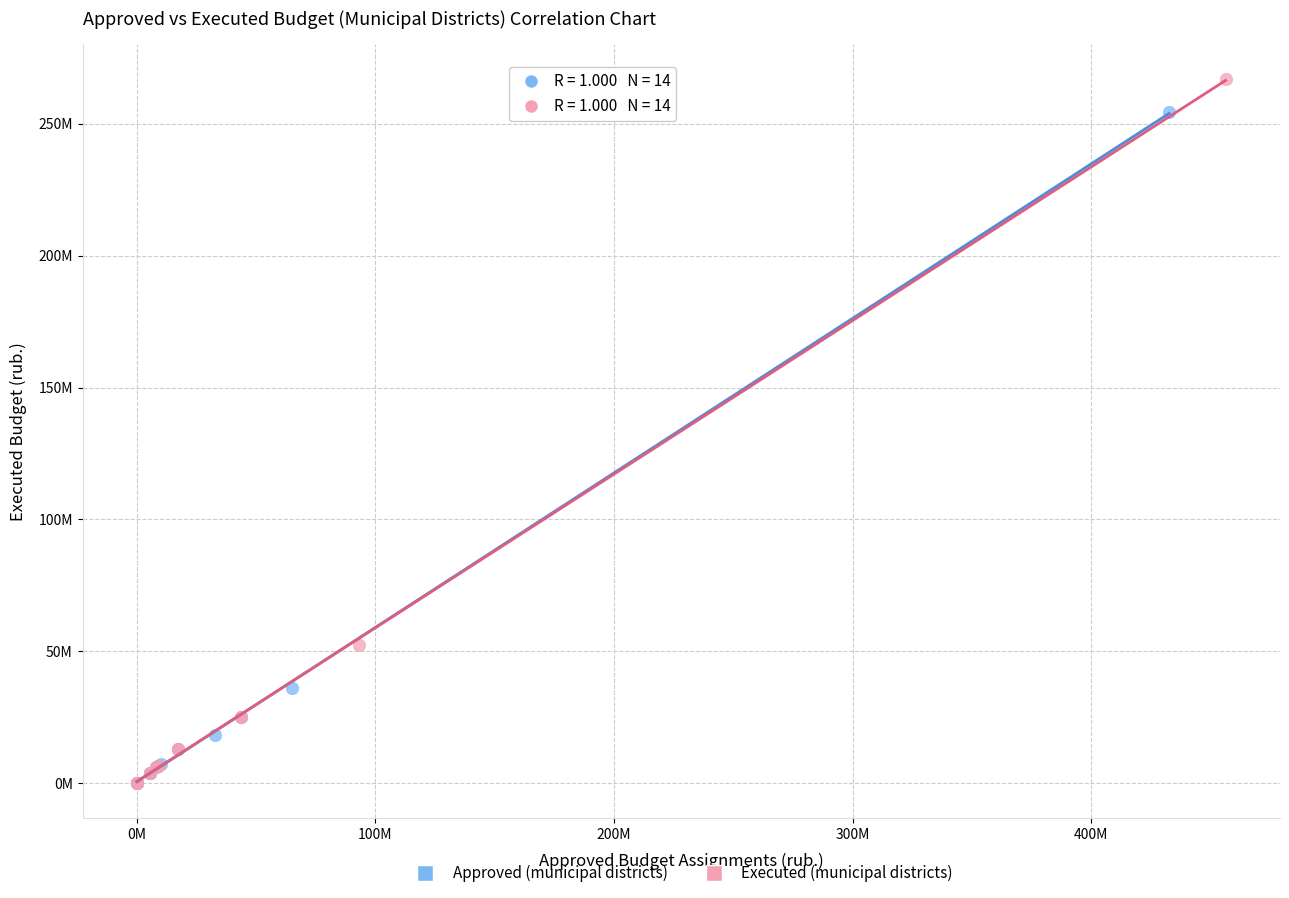

Which series reaches the maximum Y coordinate?

Executed (municipal districts)